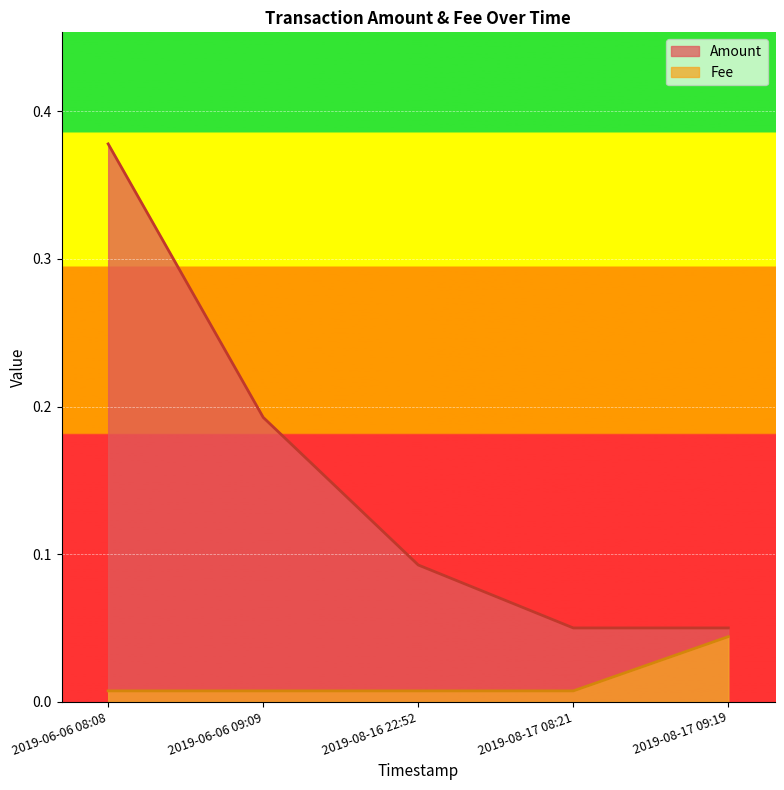

What is the label of the 4th point from the right?

2019-06-06 09:09